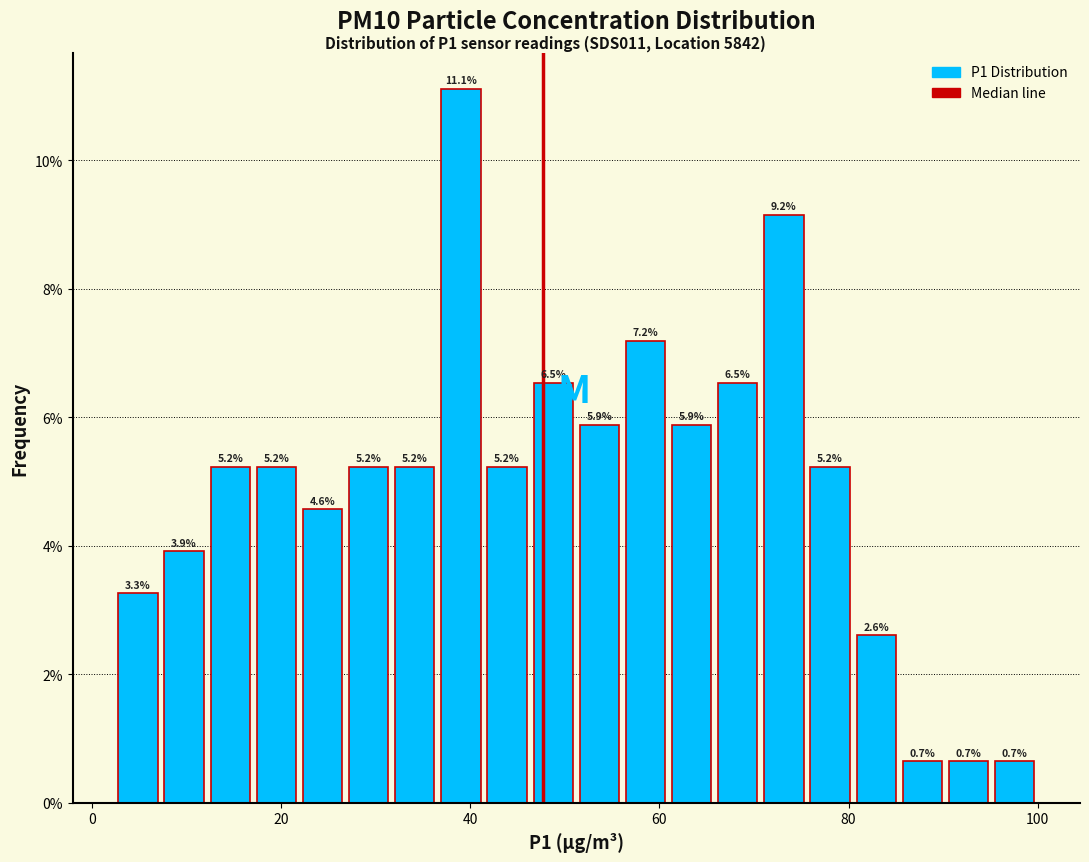

Read against the x-axis, roughly where is the centre of the tallest bar?

40